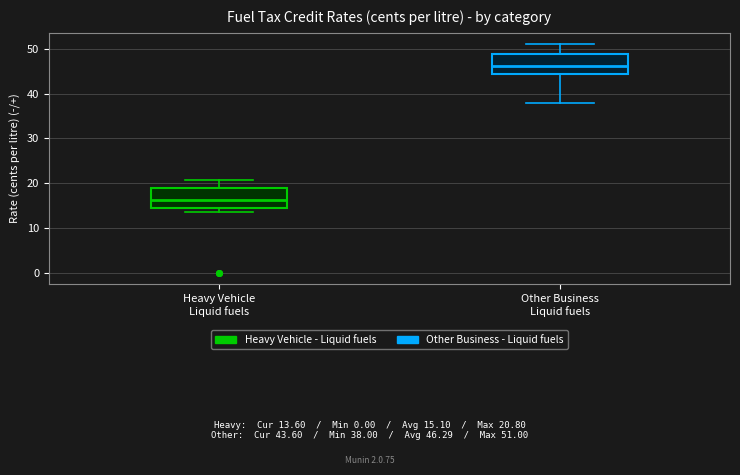

Which box's median line is the highest?

Other Business Liquid fuels